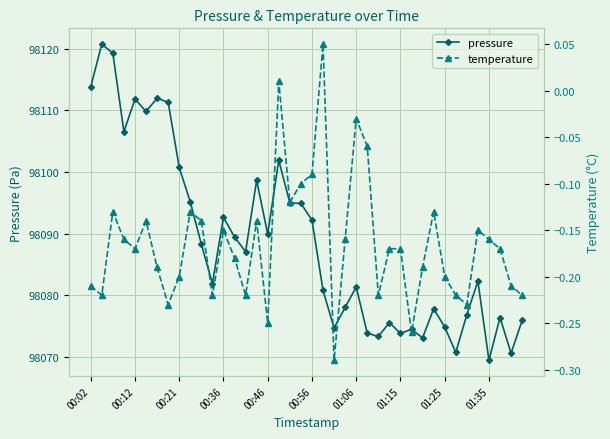

What are all the series names shown in the legend?

pressure, temperature